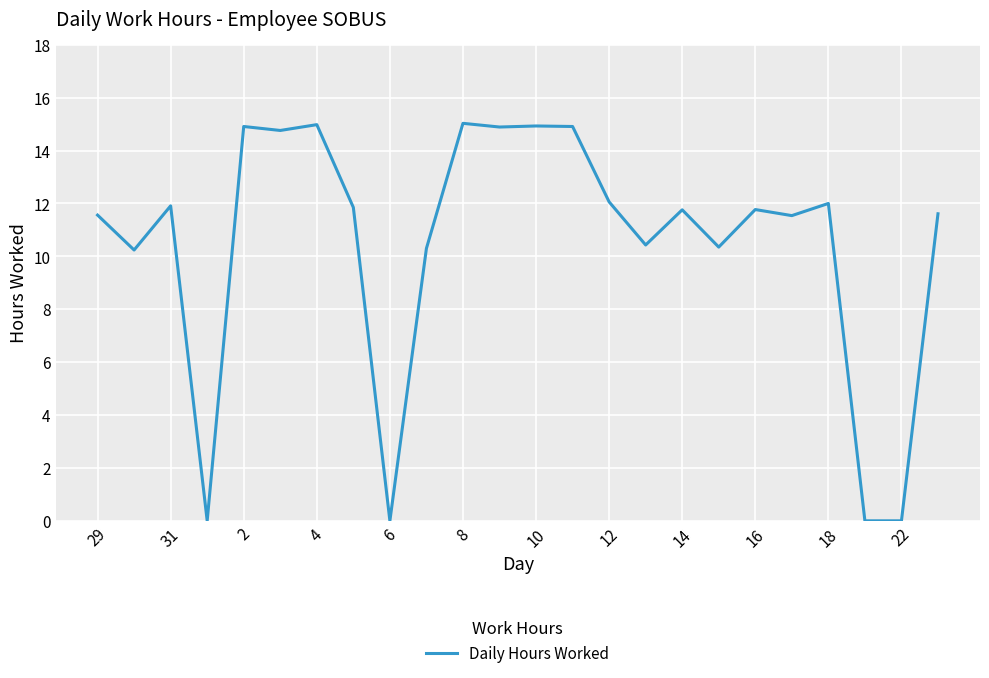

What is the difference between the maximum and minimum values?

15.0